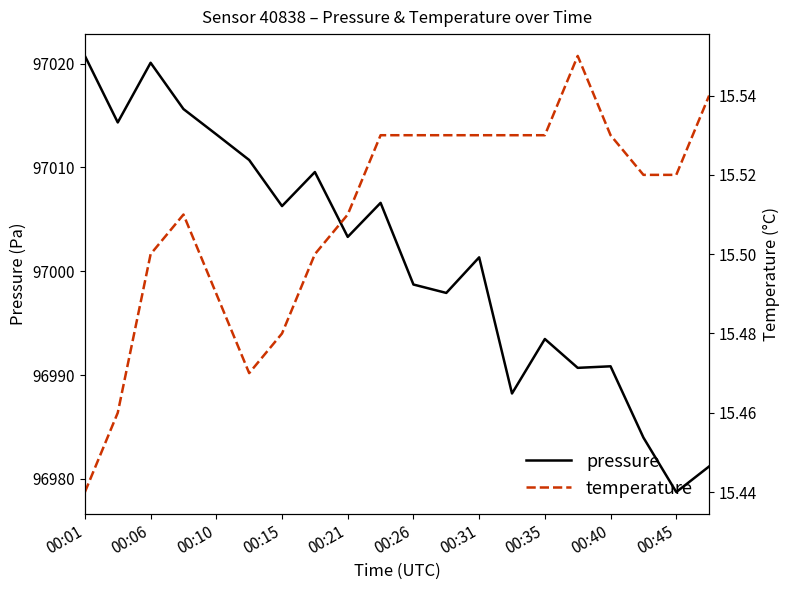

True or false: pressure has a value of 96998.7 at 00:26.

True